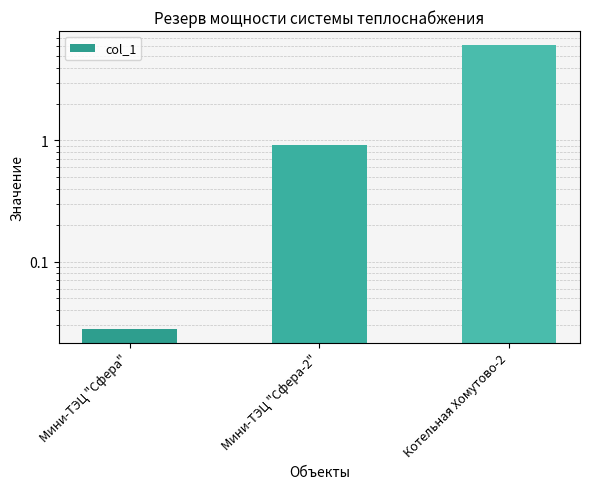

What value does the data have at Мини-ТЭЦ "Сфера-2"?

0.9